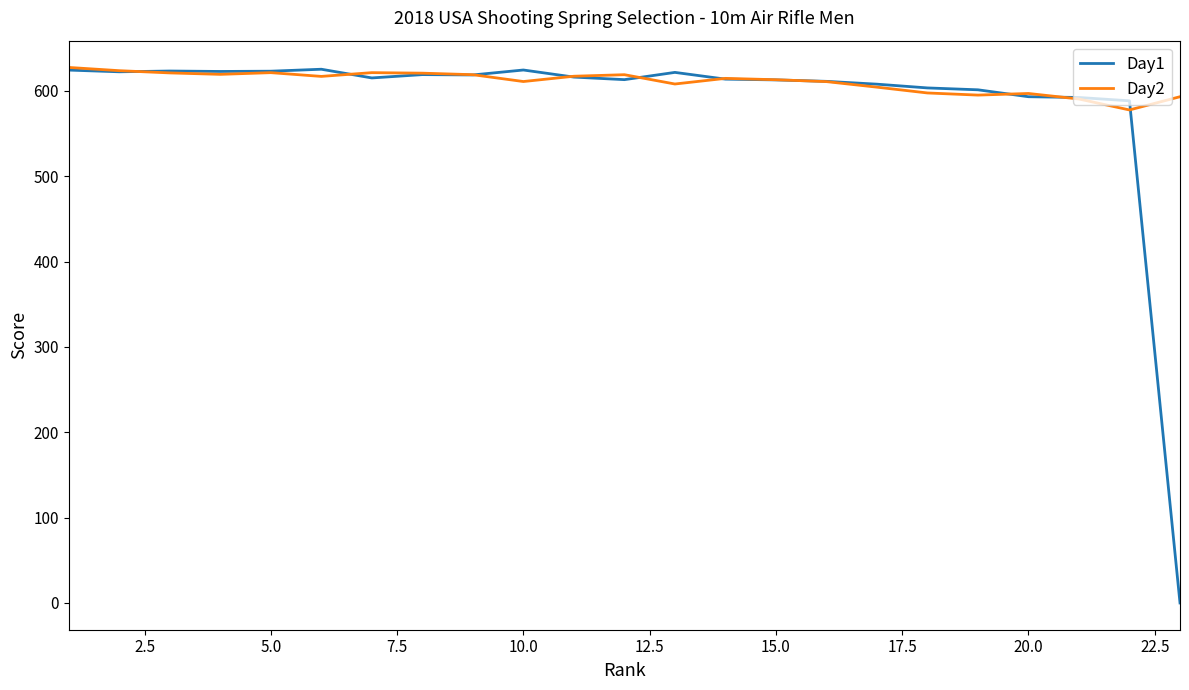

What is the average value of the Day1 series?

586.6